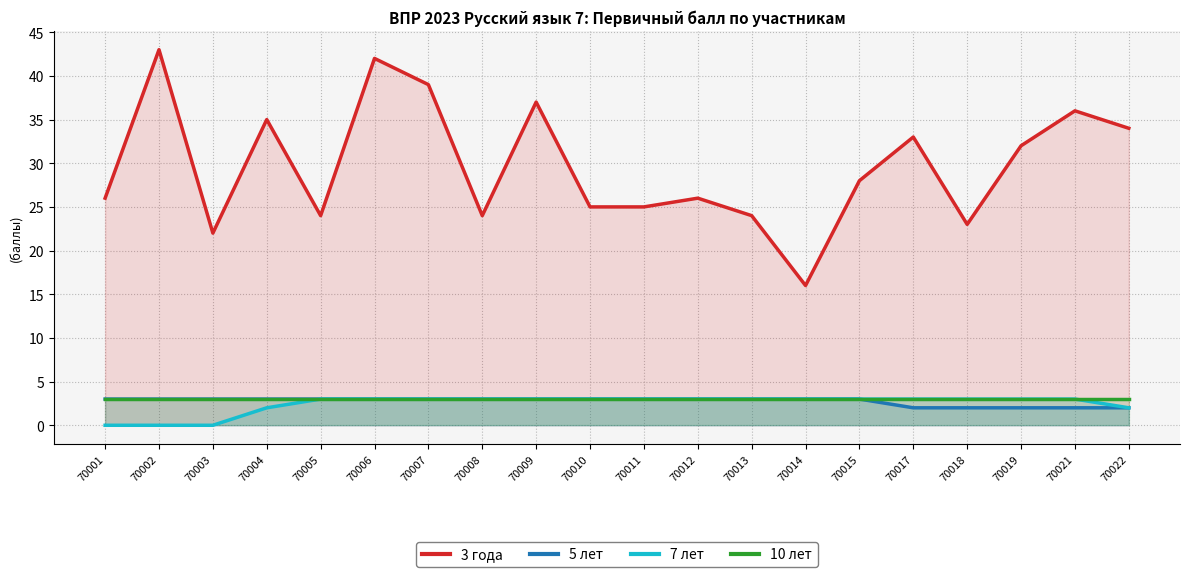

True or false: 3 года and 10 лет intersect in this chart.

False